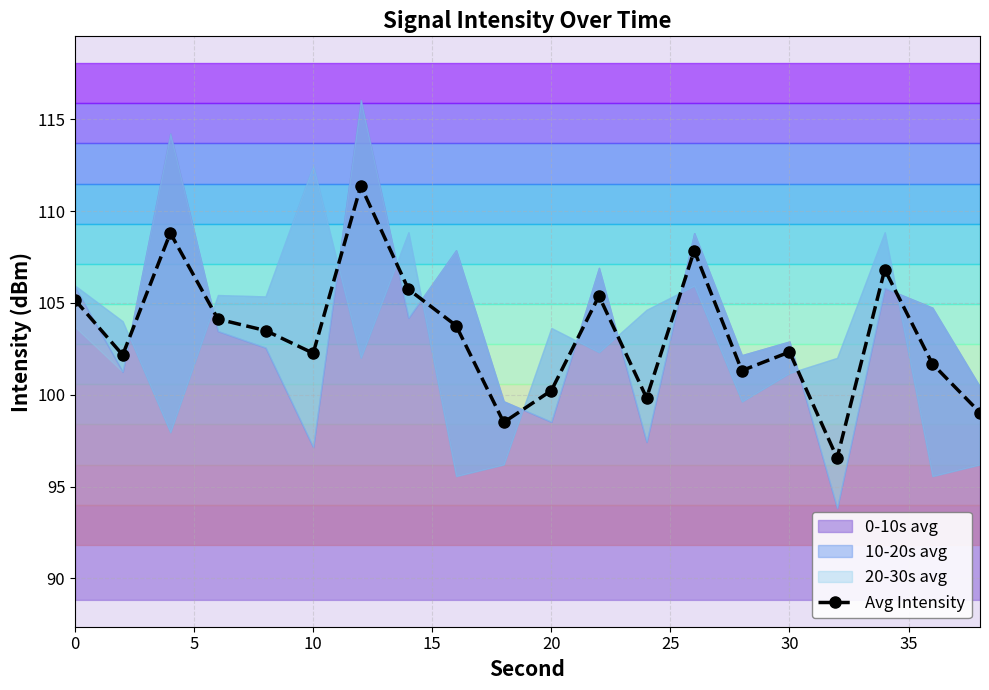

Does the chart have visible grid lines?

Yes